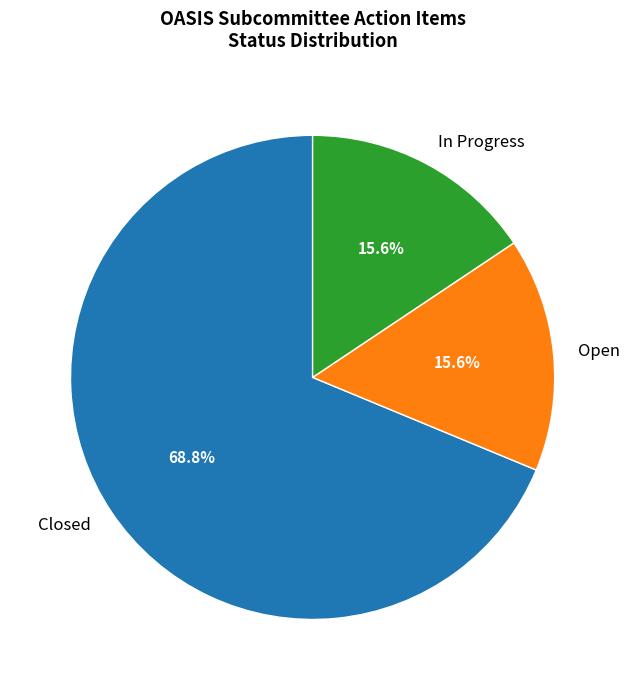

Count the number of slices in the pie.

3